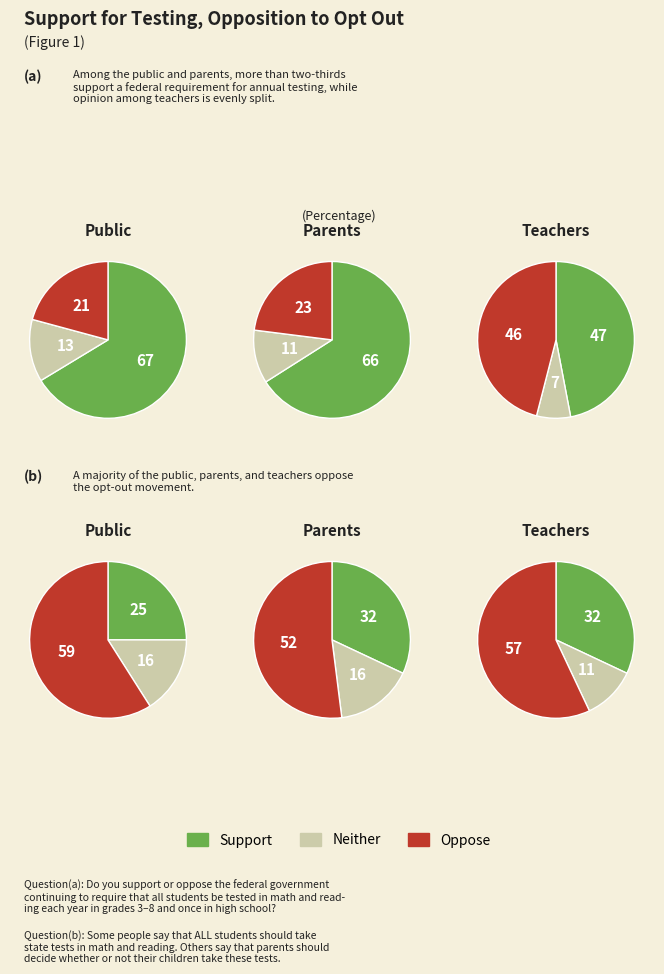

The tamarwilner slice represents 8% of the pie. True or false?

False